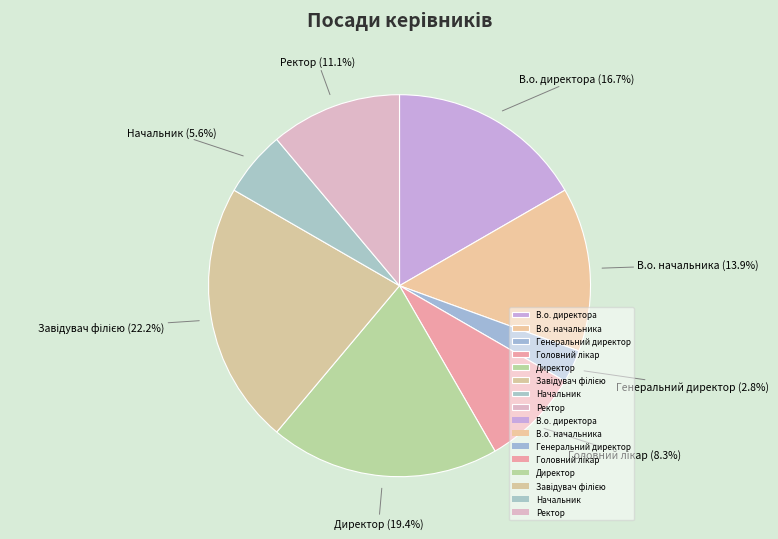

What percentage is the Начальник slice, to the nearest percent?

6%